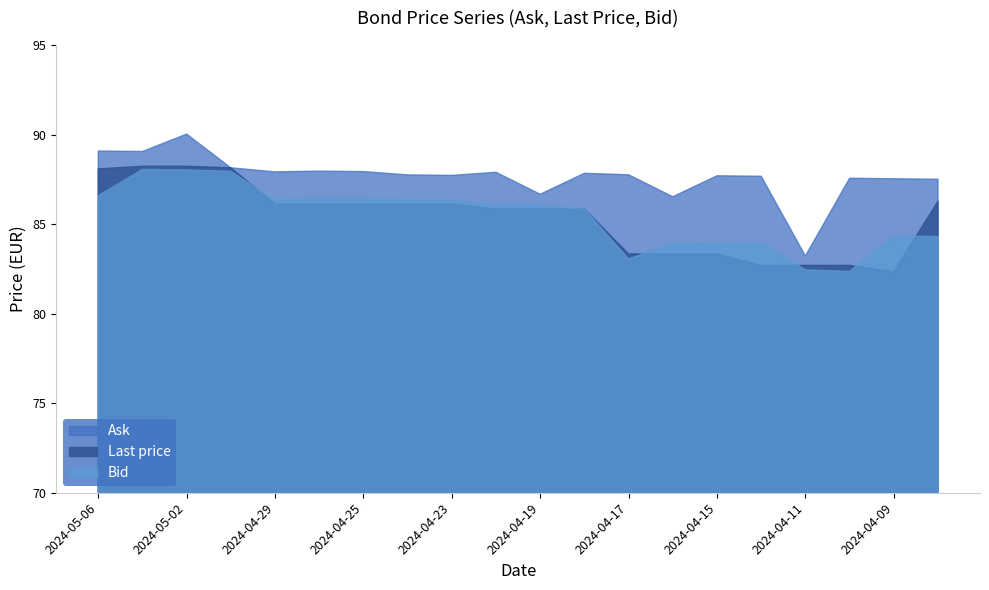

How many values in the Last price series are below 86?

10